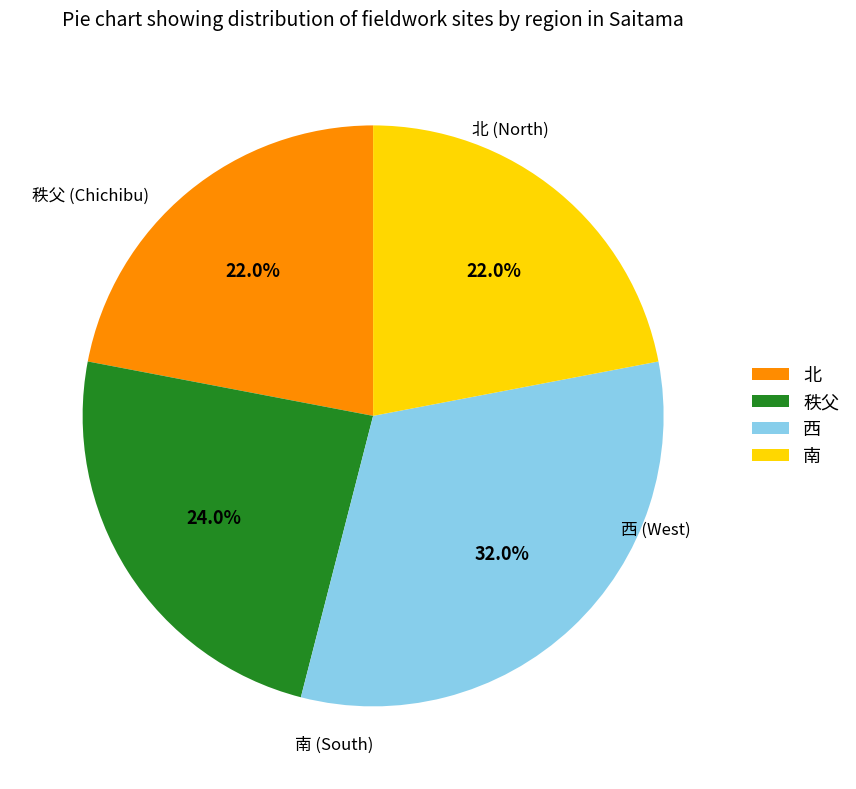

To the nearest percent, what is the difference between the largest and smallest slice percentages?

10%